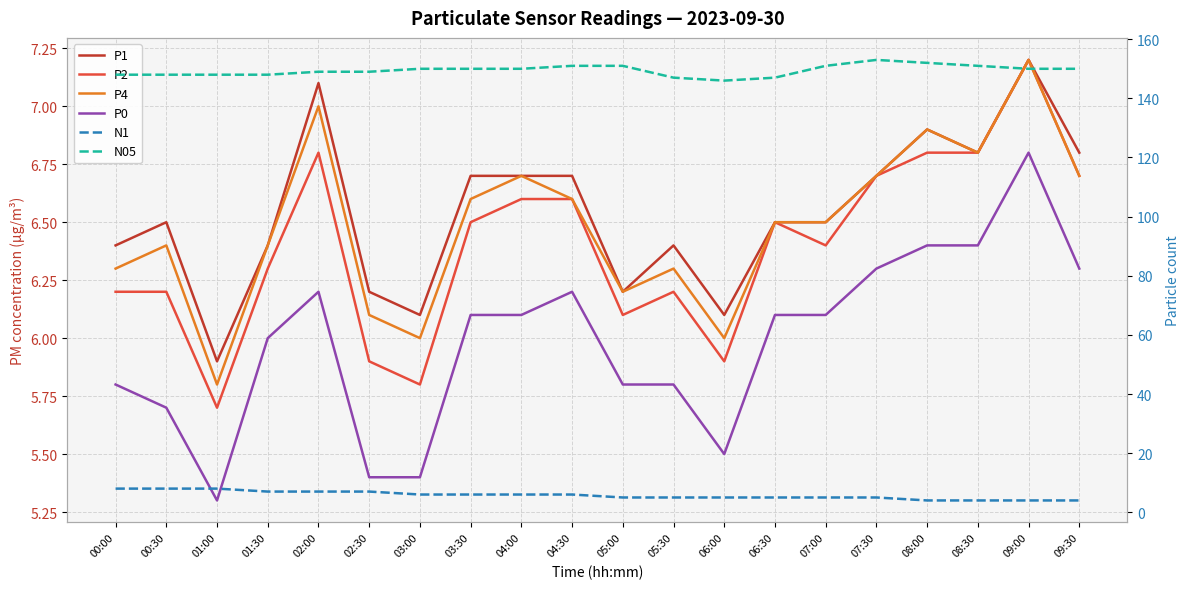

Reading right to left, list all the values displayed in this chart.

P1: 09:30=6.8	09:00=7.2	08:30=6.8	08:00=6.9	07:30=6.7	07:00=6.5	06:30=6.5	06:00=6.1	05:30=6.4	05:00=6.2	04:30=6.7	04:00=6.7	03:30=6.7	03:00=6.1	02:30=6.2	02:00=7.1	01:30=6.4	01:00=5.9	00:30=6.5	00:00=6.4
P2: 09:30=6.7	09:00=7.2	08:30=6.8	08:00=6.8	07:30=6.7	07:00=6.4	06:30=6.5	06:00=5.9	05:30=6.2	05:00=6.1	04:30=6.6	04:00=6.6	03:30=6.5	03:00=5.8	02:30=5.9	02:00=6.8	01:30=6.3	01:00=5.7	00:30=6.2	00:00=6.2
P4: 09:30=6.7	09:00=7.2	08:30=6.8	08:00=6.9	07:30=6.7	07:00=6.5	06:30=6.5	06:00=6.0	05:30=6.3	05:00=6.2	04:30=6.6	04:00=6.7	03:30=6.6	03:00=6.0	02:30=6.1	02:00=7.0	01:30=6.4	01:00=5.8	00:30=6.4	00:00=6.3
P0: 09:30=6.3	09:00=6.8	08:30=6.4	08:00=6.4	07:30=6.3	07:00=6.1	06:30=6.1	06:00=5.5	05:30=5.8	05:00=5.8	04:30=6.2	04:00=6.1	03:30=6.1	03:00=5.4	02:30=5.4	02:00=6.2	01:30=6.0	01:00=5.3	00:30=5.7	00:00=5.8
N1: 09:30=4.0	09:00=4.0	08:30=4.0	08:00=4.0	07:30=5.0	07:00=5.0	06:30=5.0	06:00=5.0	05:30=5.0	05:00=5.0	04:30=6.0	04:00=6.0	03:30=6.0	03:00=6.0	02:30=7.0	02:00=7.0	01:30=7.0	01:00=8.0	00:30=8.0	00:00=8.0
N05: 09:30=150.0	09:00=150.0	08:30=151.0	08:00=152.0	07:30=153.0	07:00=151.0	06:30=147.0	06:00=146.0	05:30=147.0	05:00=151.0	04:30=151.0	04:00=150.0	03:30=150.0	03:00=150.0	02:30=149.0	02:00=149.0	01:30=148.0	01:00=148.0	00:30=148.0	00:00=148.0